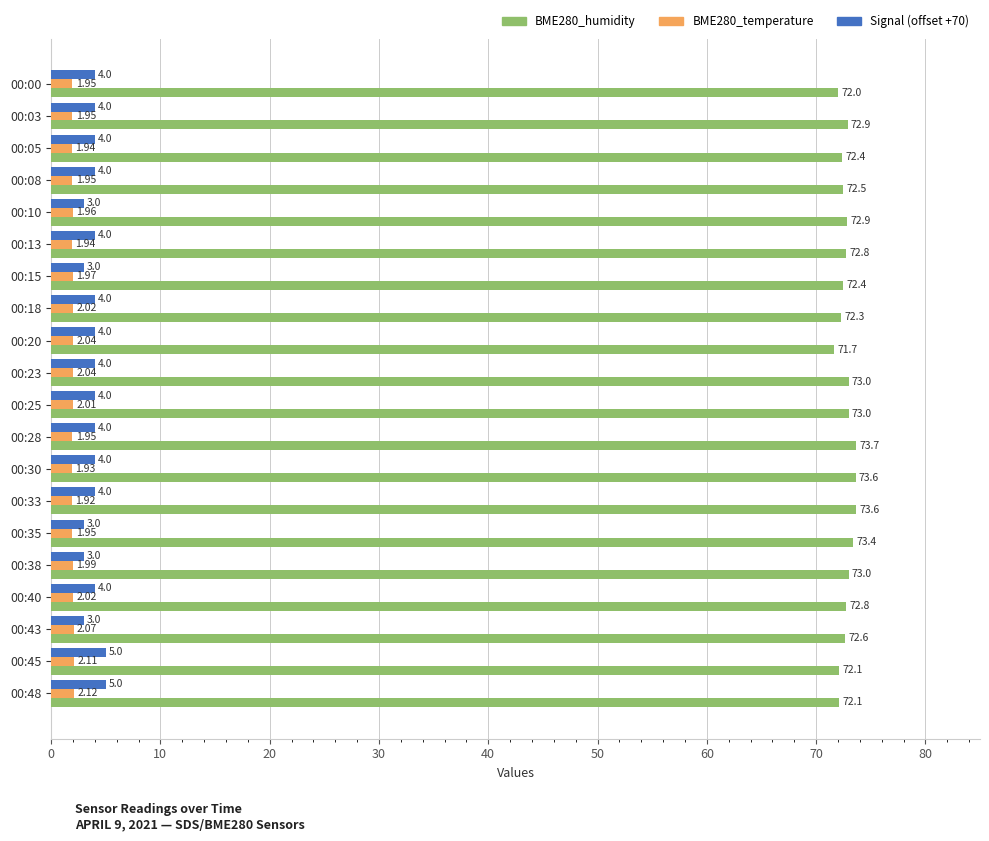

What is the sum of all BME280_humidity values?

1454.6